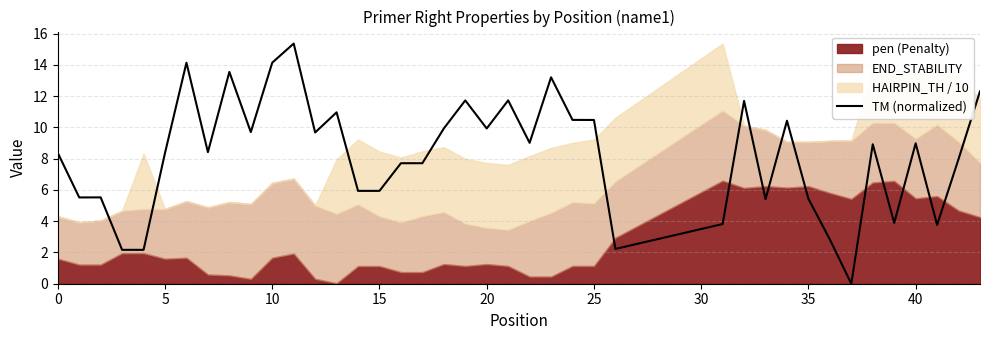

True or false: the data has more than 1 interior local peaks.

True